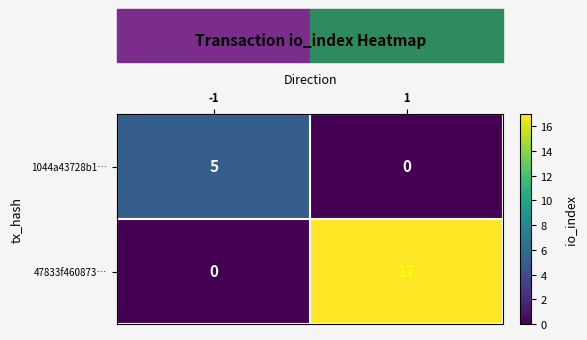

Count the number of categories in the chart.

2